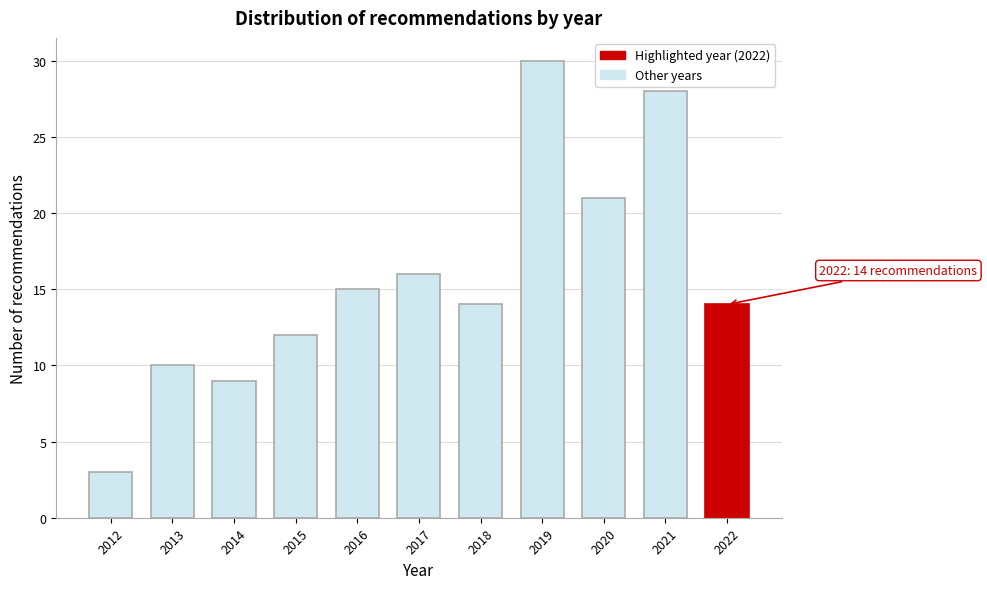

Reading left to right, list all the values displayed in this chart.

3	10	9	12	15	16	14	30	21	28	14